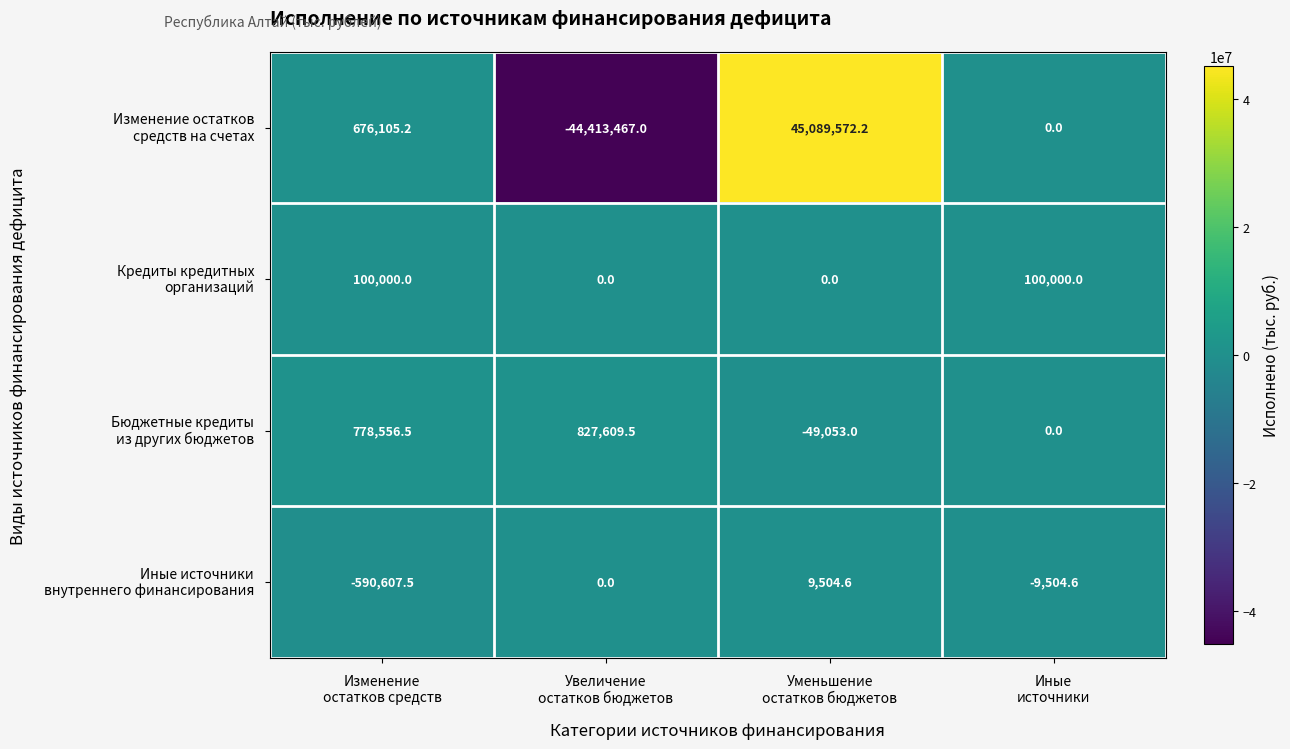

What is the greatest value displayed?

45089572.2